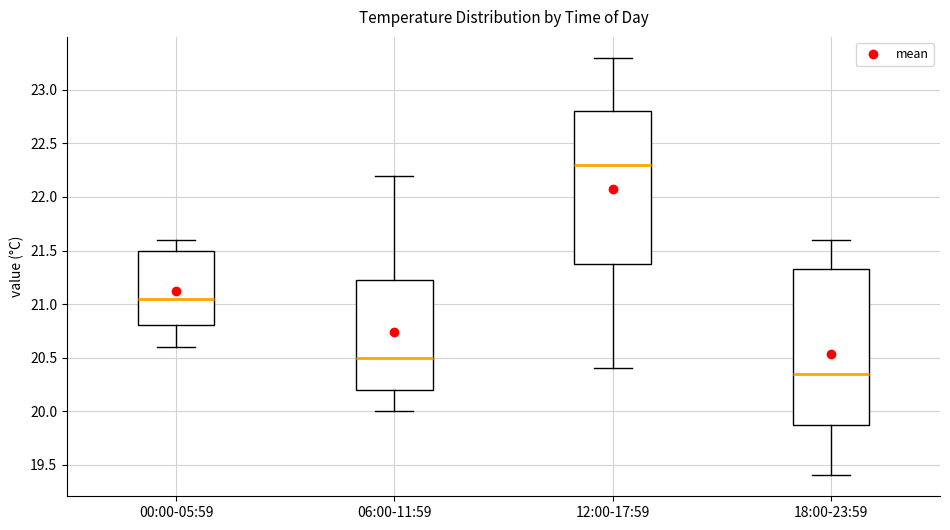

Reading left to right, transcribe this box plot: for each box, give where its median line is, the range the box spans, and where its two whiskers end, as read against the y-axis. The values are not printed on the chart, so give them approximately, as read against the axis.

00:00-05:59: median 21.05, box 20.80 to 21.50, whiskers 20.60 to 21.60
06:00-11:59: median 20.50, box 20.20 to 21.25, whiskers 20.00 to 22.20
12:00-17:59: median 22.30, box 21.40 to 22.80, whiskers 20.40 to 23.30
18:00-23:59: median 20.35, box 19.90 to 21.35, whiskers 19.40 to 21.60